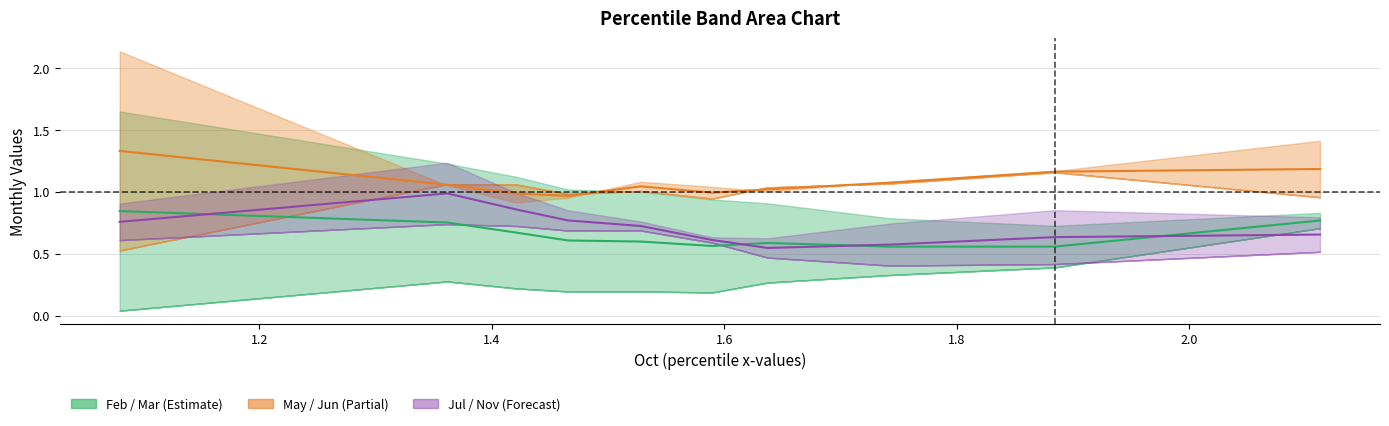

Reading left to right, extract all data points from this chart.

Feb: pct05=1.7	pct15=1.2	pct25=1.1	pct35=1.0	pct45=1.0	pct55=0.9	pct65=0.9	pct75=0.8	pct85=0.7	pct95=0.8
Mar: pct05=0.0	pct15=0.3	pct25=0.2	pct35=0.2	pct45=0.2	pct55=0.2	pct65=0.3	pct75=0.3	pct85=0.4	pct95=0.7
May: pct05=0.5	pct15=1.1	pct25=1.1	pct35=1.0	pct45=1.0	pct55=0.9	pct65=1.0	pct75=1.1	pct85=1.2	pct95=1.0
Jun: pct05=2.1	pct15=1.1	pct25=0.9	pct35=1.0	pct45=1.1	pct55=1.0	pct65=1.0	pct75=1.1	pct85=1.2	pct95=1.4
Jul: pct05=0.9	pct15=1.2	pct25=1.0	pct35=0.9	pct45=0.8	pct55=0.6	pct65=0.5	pct75=0.4	pct85=0.4	pct95=0.5
Nov: pct05=0.6	pct15=0.7	pct25=0.7	pct35=0.7	pct45=0.7	pct55=0.6	pct65=0.6	pct75=0.7	pct85=0.9	pct95=0.8